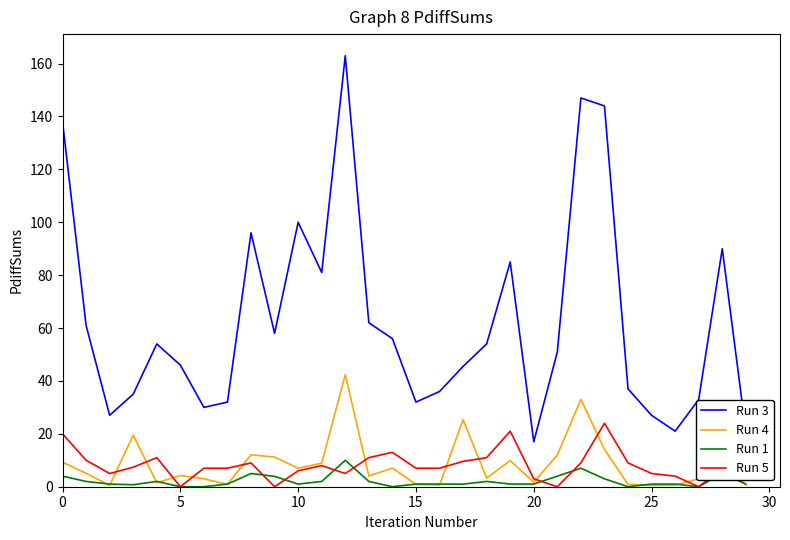

How many lines are shown in the chart?

4